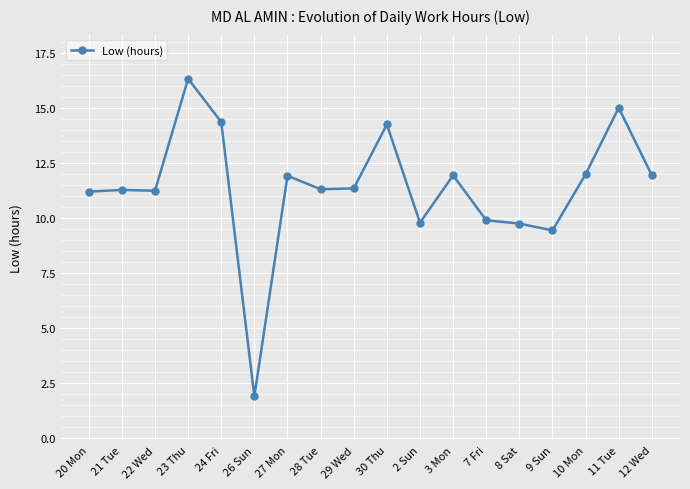

Which category has the lowest value across all series?

26 Sun